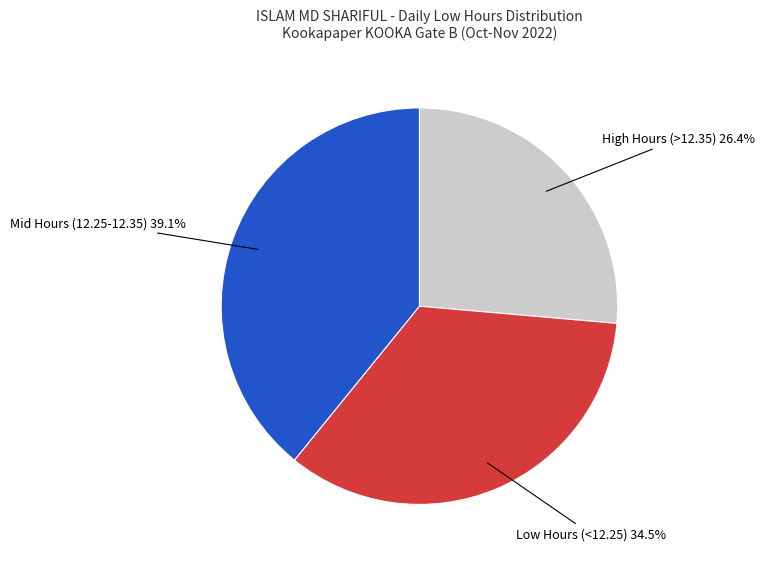

Does any single category account for the majority?

No